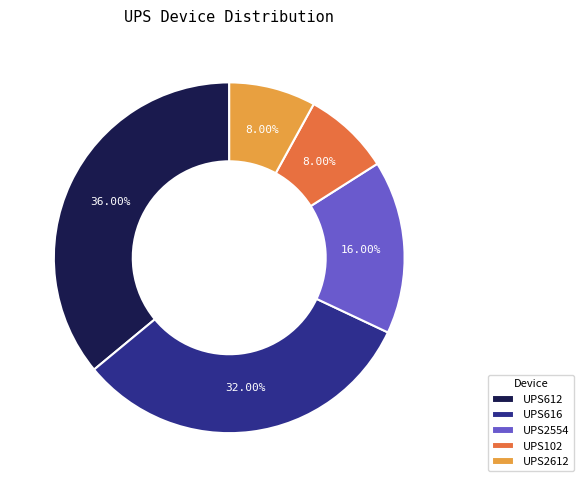

Count the number of slices in the pie.

5